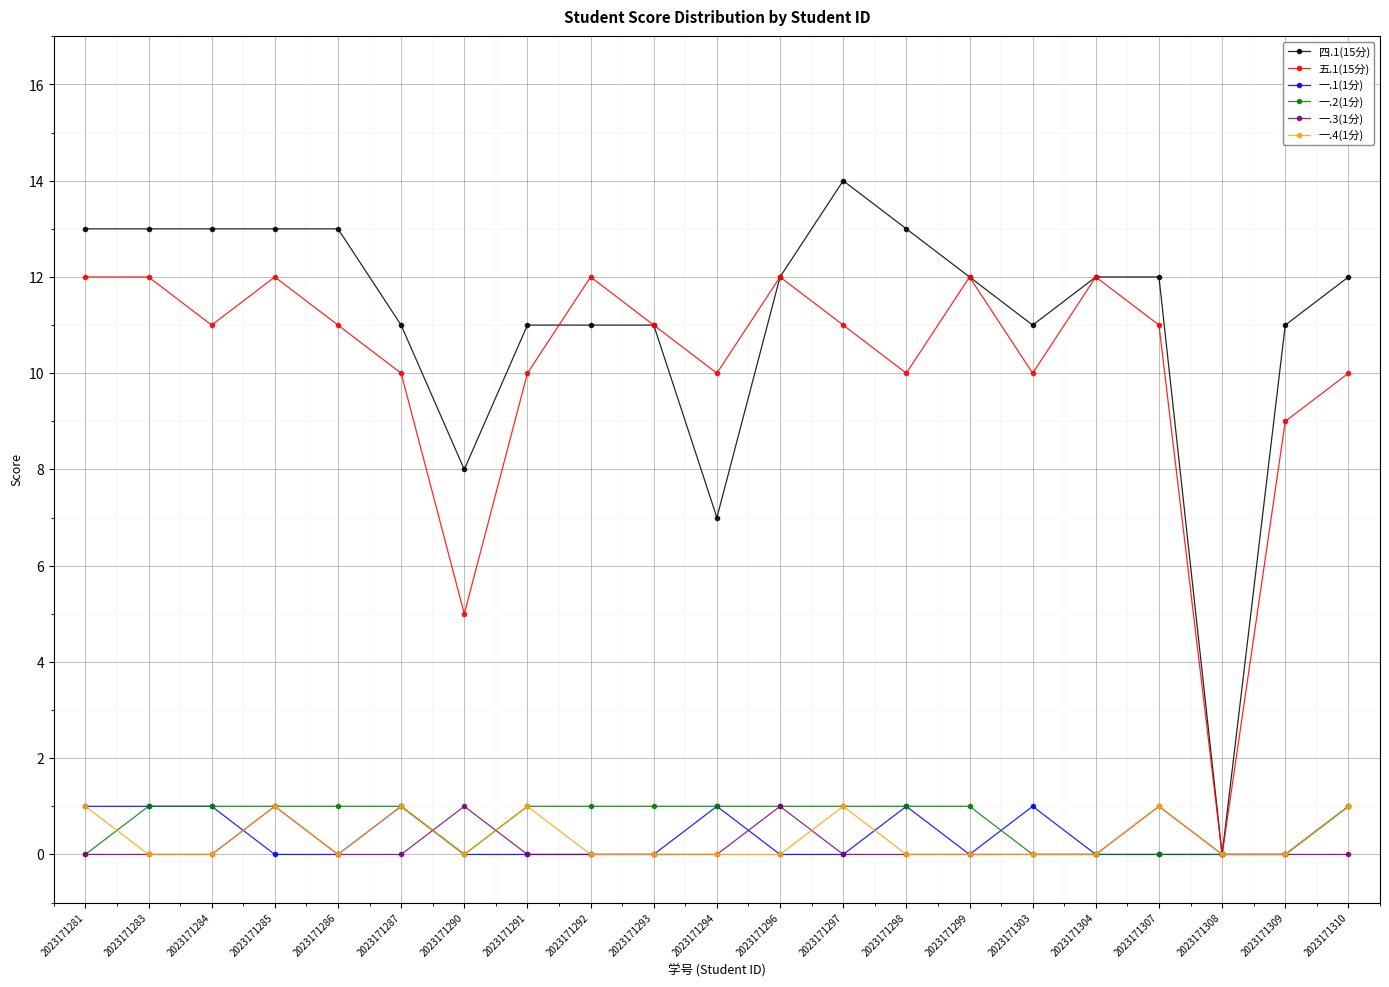

At which label is 五.1(15分) closest to 6?

2023171290